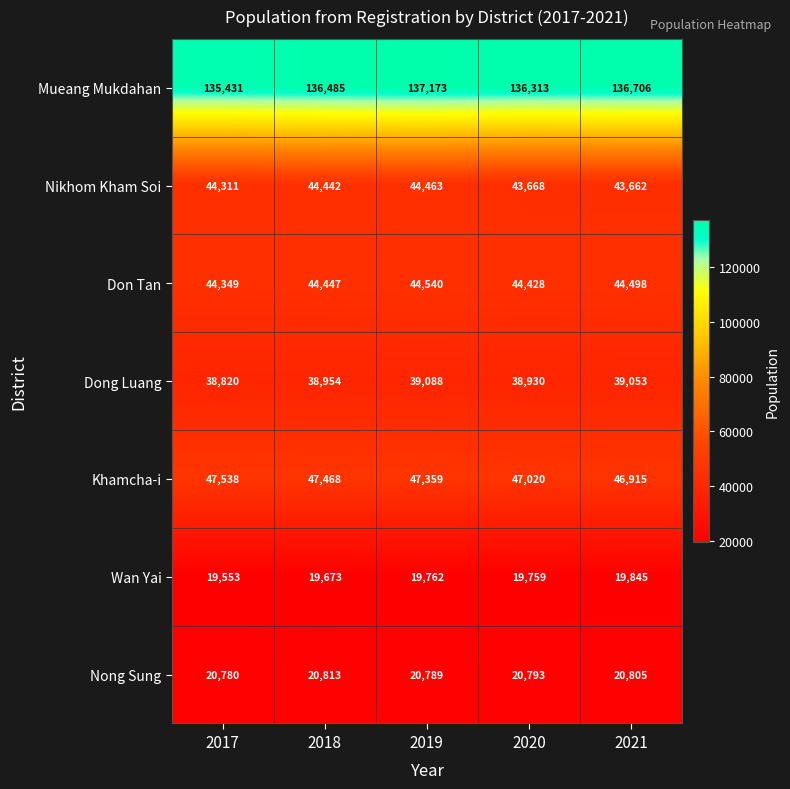

Which series has the largest range (max minus min)?

Mueang Mukdahan